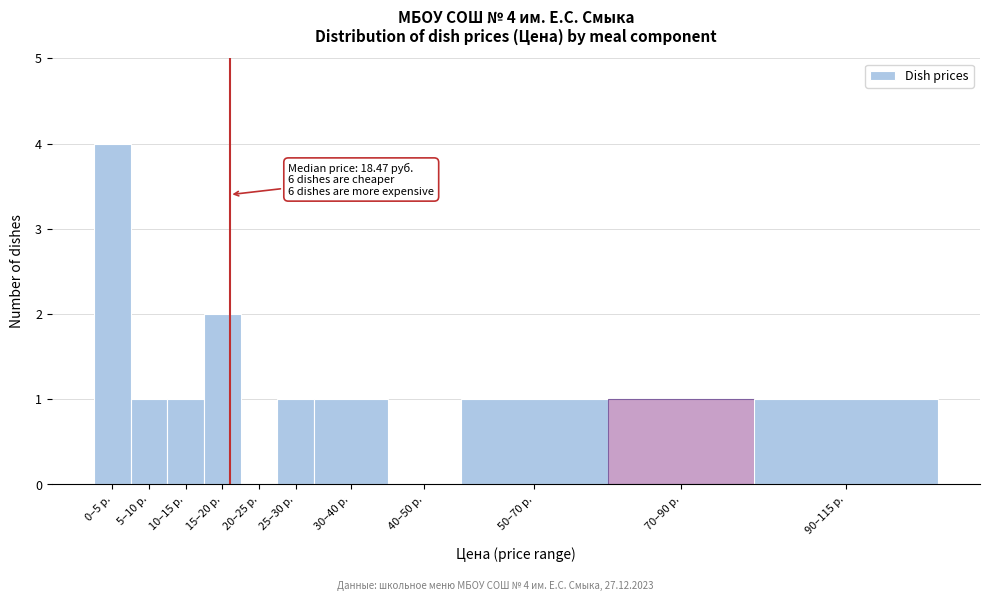

Reading left to right, what are all the values shown in this chart?

0–5 р.=4	5–10 р.=1	10–15 р.=1	15–20 р.=2	20–25 р.=0	25–30 р.=1	30–40 р.=1	40–50 р.=0	50–70 р.=1	70–90 р.=1	90–115 р.=1